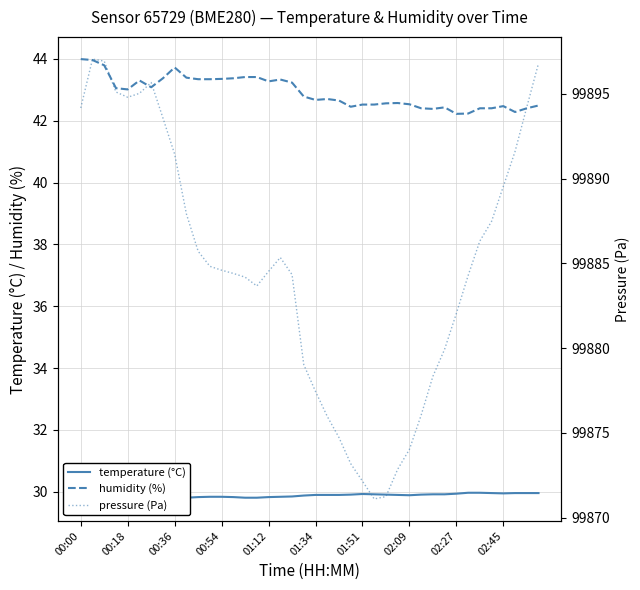

The value of humidity (%) at 01:12 is 43.3. True or false?

True